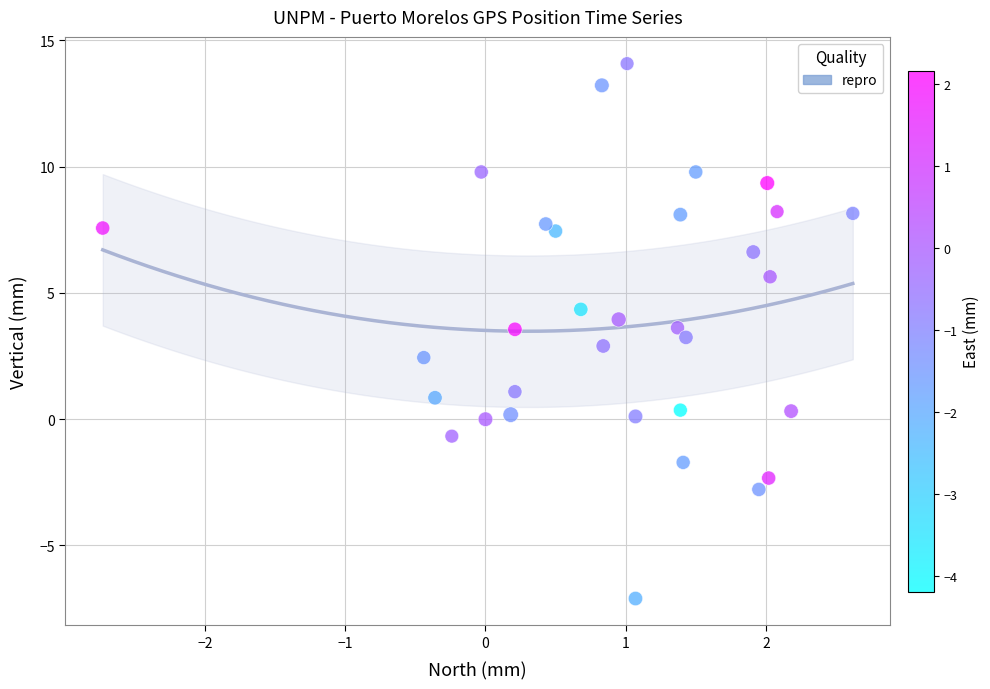

What is the range of Y values (max minus min)?

21.2